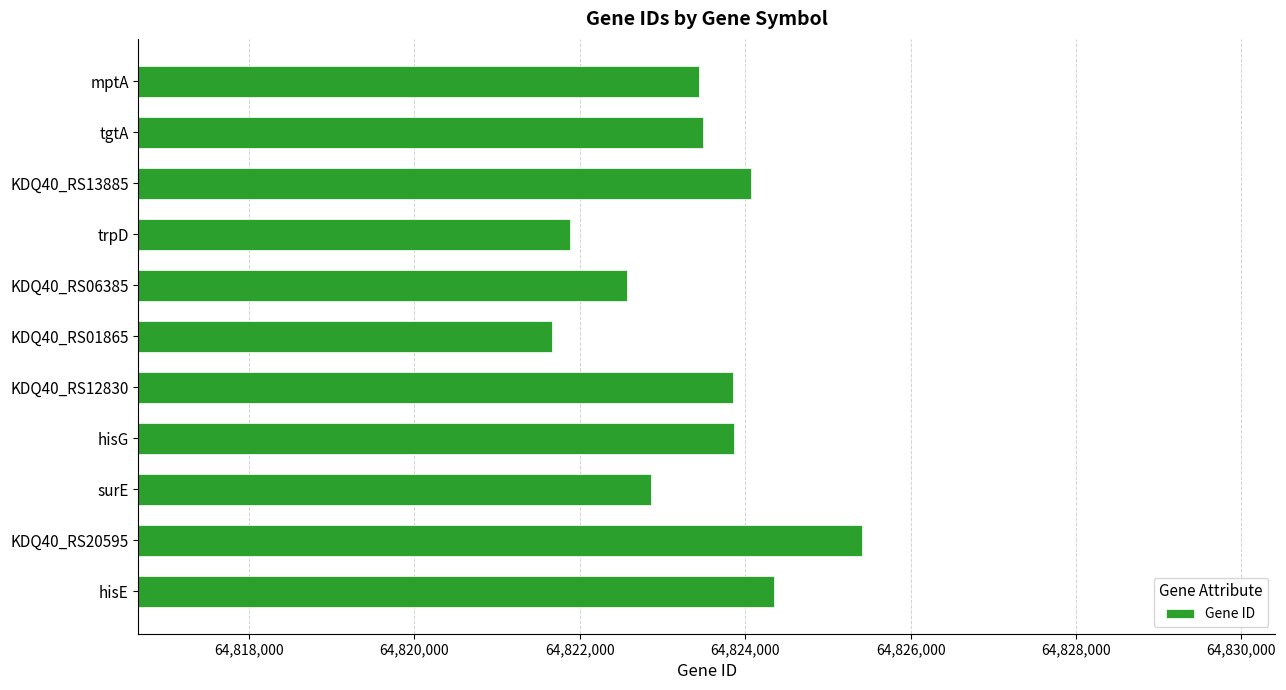

Which has a higher value, hisG or surE?

hisG